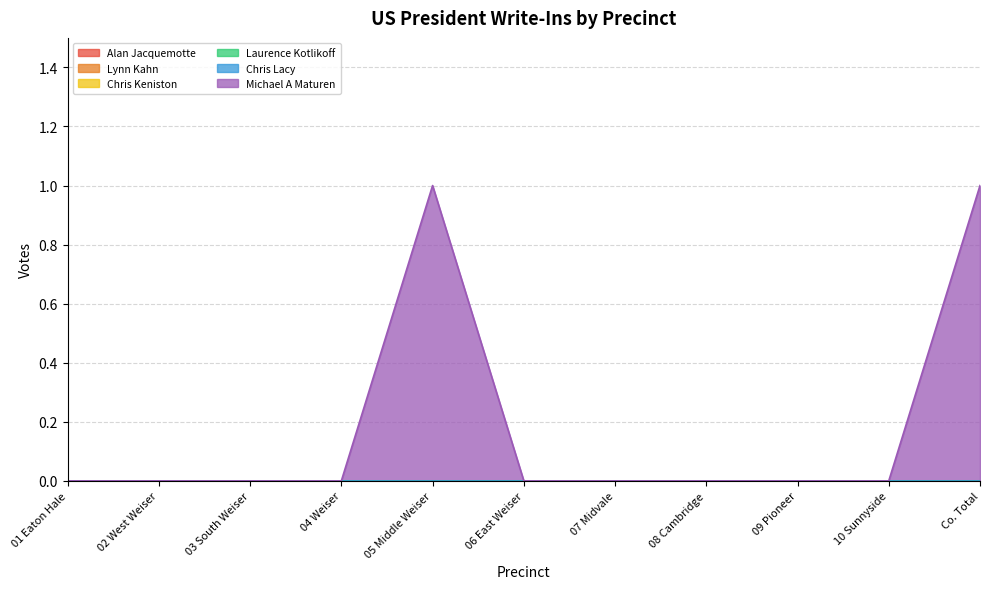

At which category is the sum across all series the highest?

05 Middle Weiser